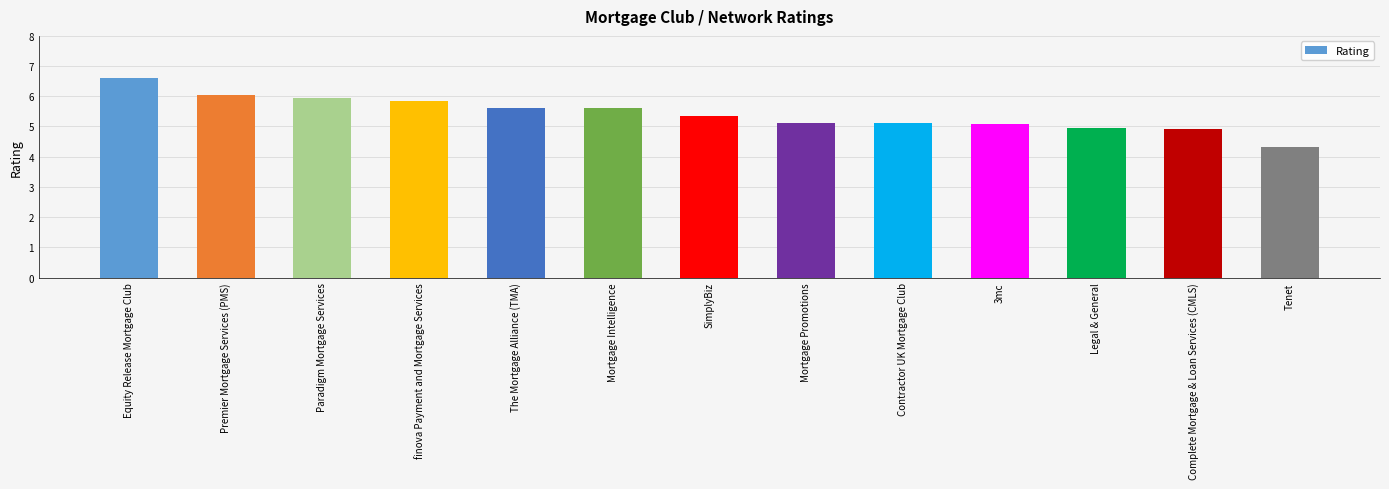

What is the difference between the values at Contractor UK Mortgage Club and Mortgage Intelligence?

0.5